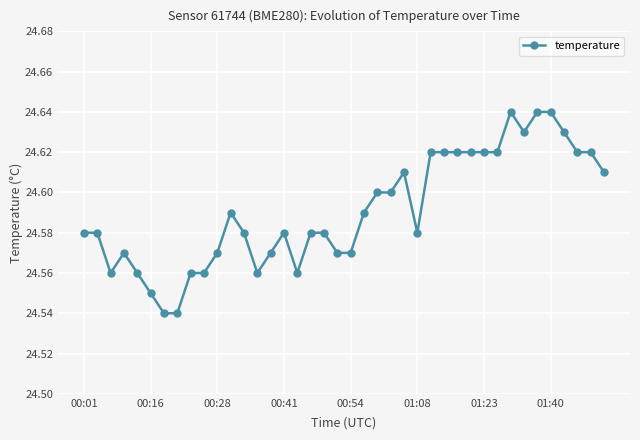

How many values are between 24 and 25?

40